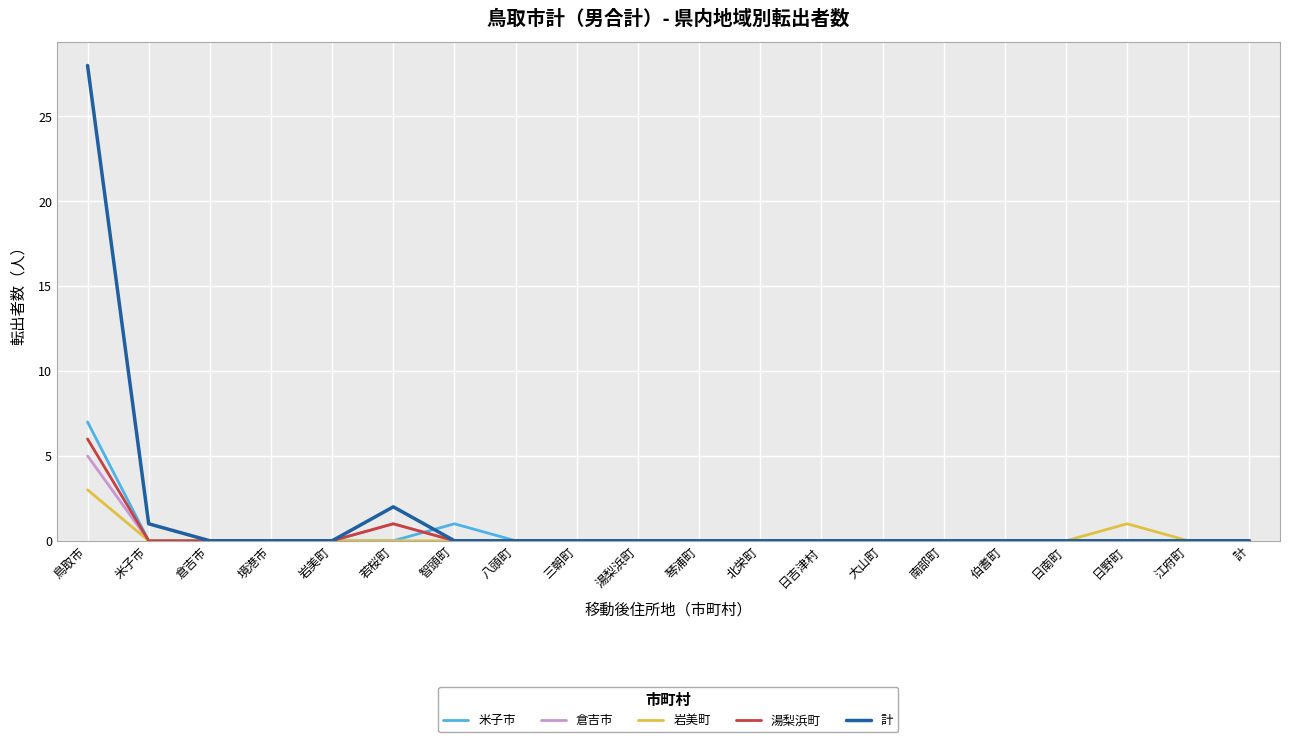

At which category is the sum across all series the highest?

鳥取市